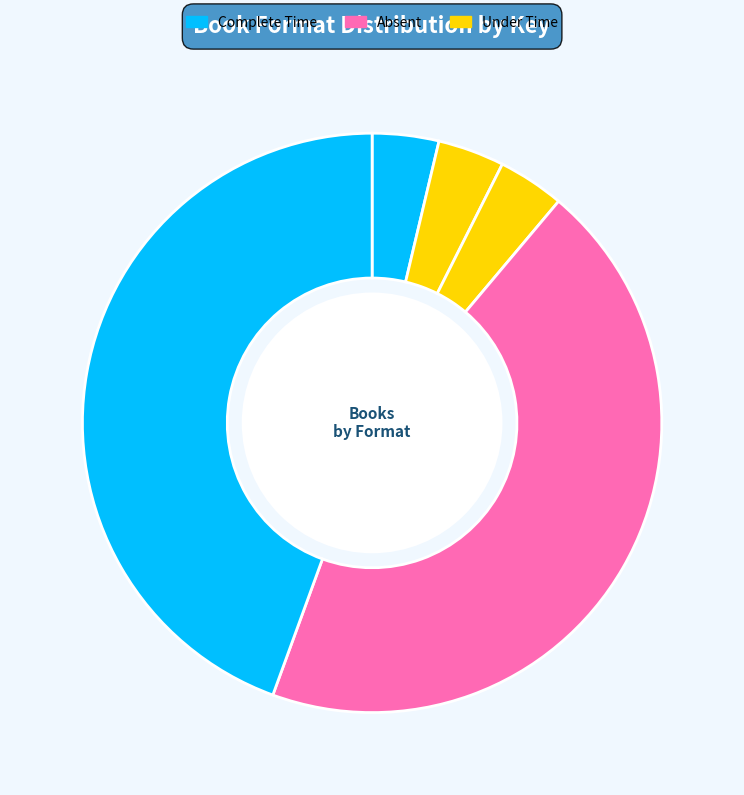

How many slices are in this pie chart?

5